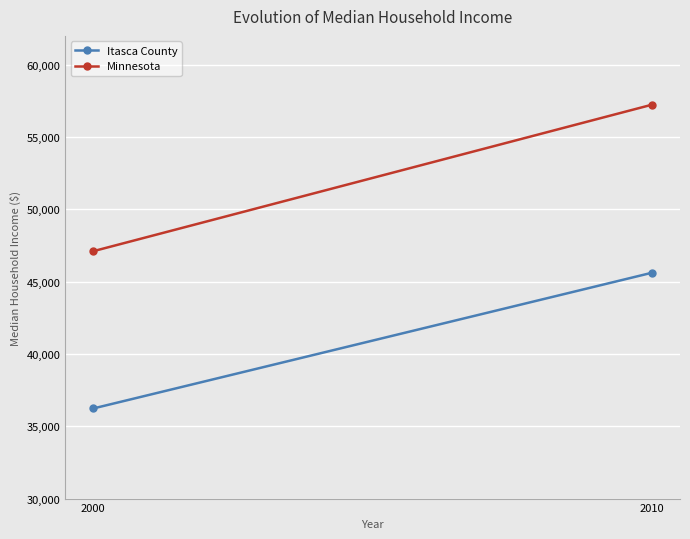

At which category is the sum across all series the highest?

2010